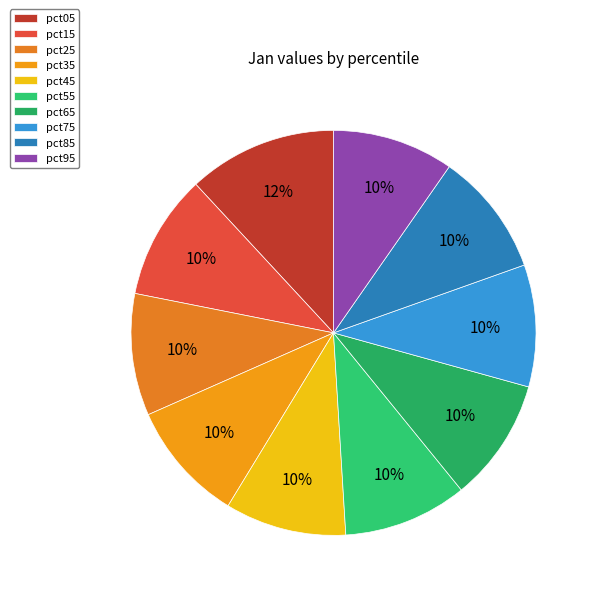

Count the number of slices in the pie.

10